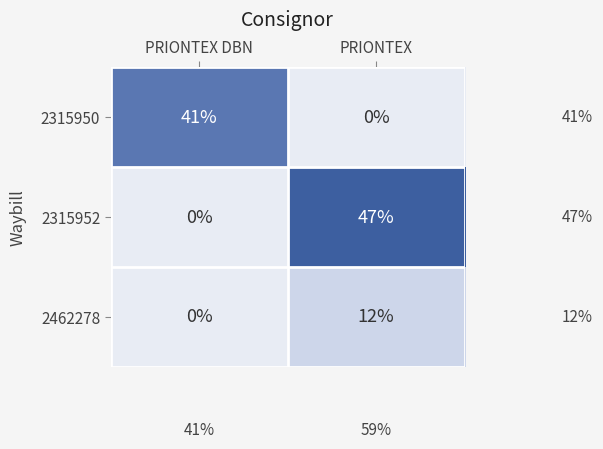

Is it true that 2462278 equals -8 at PRIONTEX DBN?

False